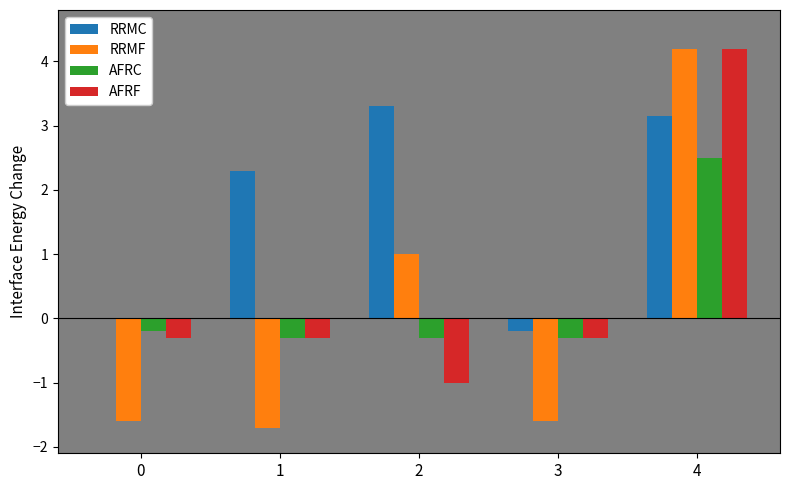

Is the value of AFRC at 4 greater than the value of RRMC at 3?

Yes